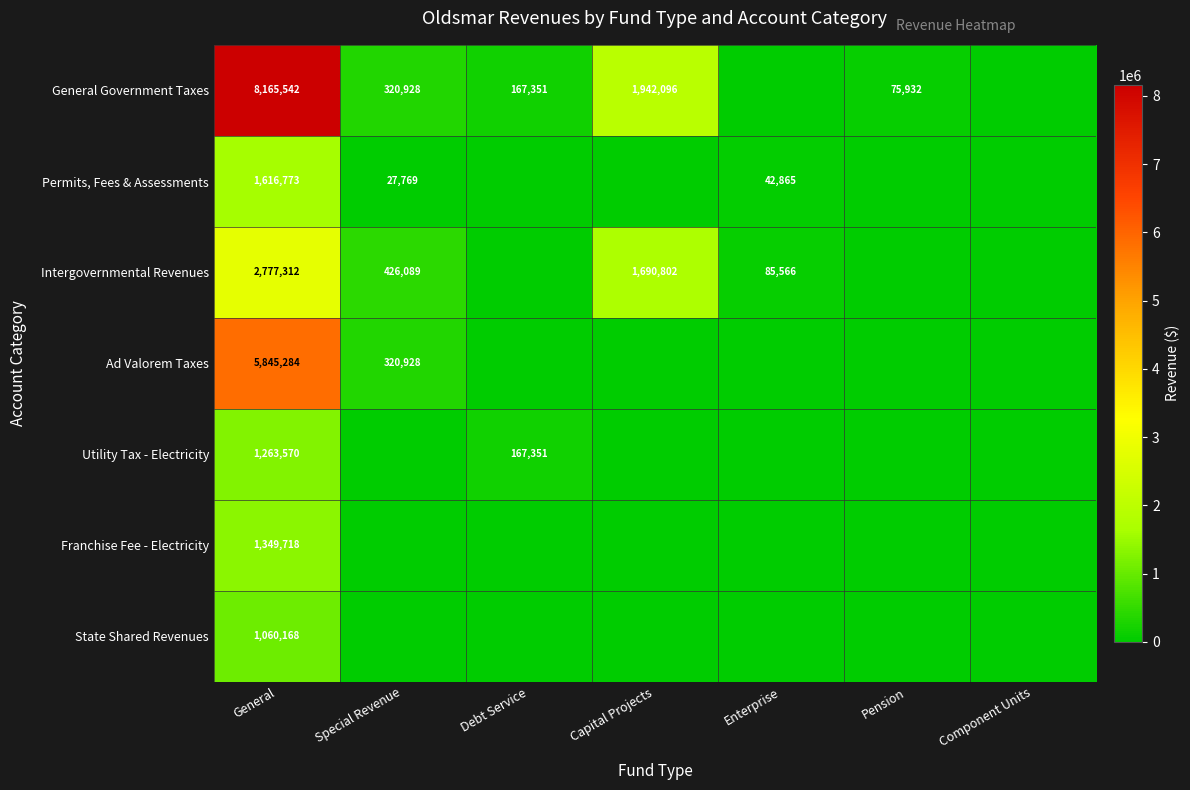

At General, list the series in order from largest to smallest.

General Government Taxes, Ad Valorem Taxes, Intergovernmental Revenues, Permits, Fees & Assessments, Franchise Fee - Electricity, Utility Tax - Electricity, State Shared Revenues